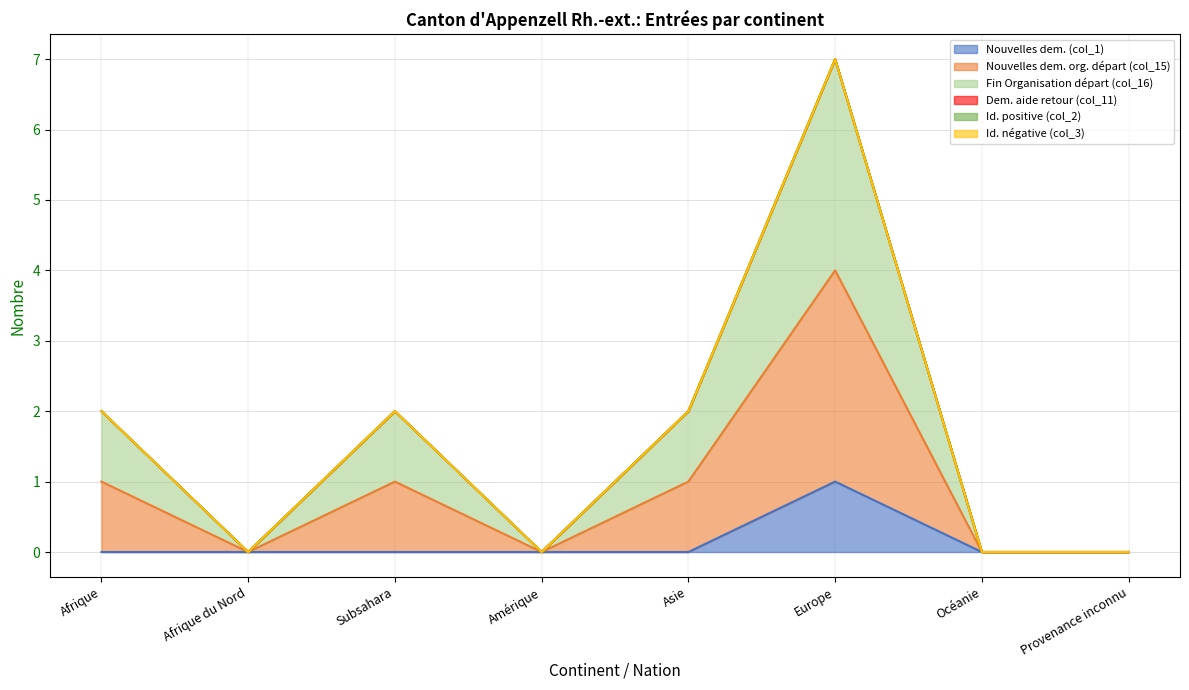

The Fin Organisation départ (col_16) series shows 3 at Afrique du Nord. True or false?

False